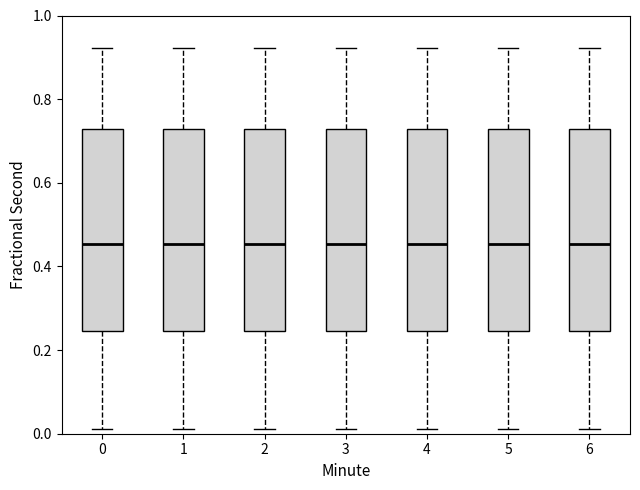

Reading left to right, transcribe this box plot: for each box, give where its median line is, the range the box spans, and where its two whiskers end, as read against the y-axis. The values are not printed on the chart, so give them approximately, as read against the axis.

0: median 0.46, box 0.24 to 0.72, whiskers 0.02 to 0.92
1: median 0.46, box 0.24 to 0.72, whiskers 0.02 to 0.92
2: median 0.46, box 0.24 to 0.72, whiskers 0.02 to 0.92
3: median 0.46, box 0.24 to 0.72, whiskers 0.02 to 0.92
4: median 0.46, box 0.24 to 0.72, whiskers 0.02 to 0.92
5: median 0.46, box 0.24 to 0.72, whiskers 0.02 to 0.92
6: median 0.46, box 0.24 to 0.72, whiskers 0.02 to 0.92